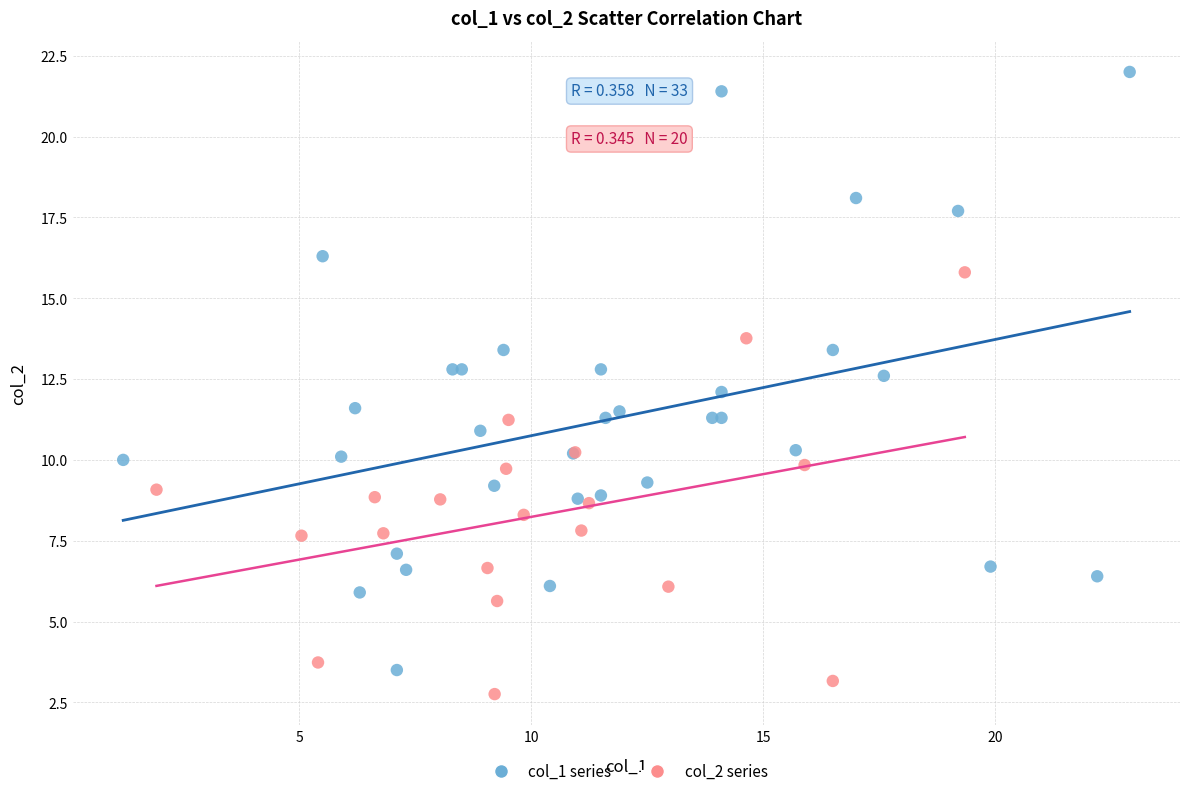

Which series reaches the maximum Y coordinate?

col_1 series